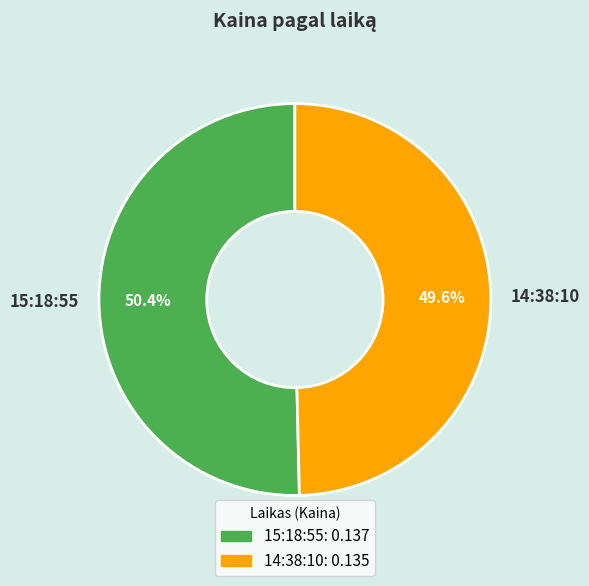

What percentage is NOT represented by 15:18:55?

49.6%